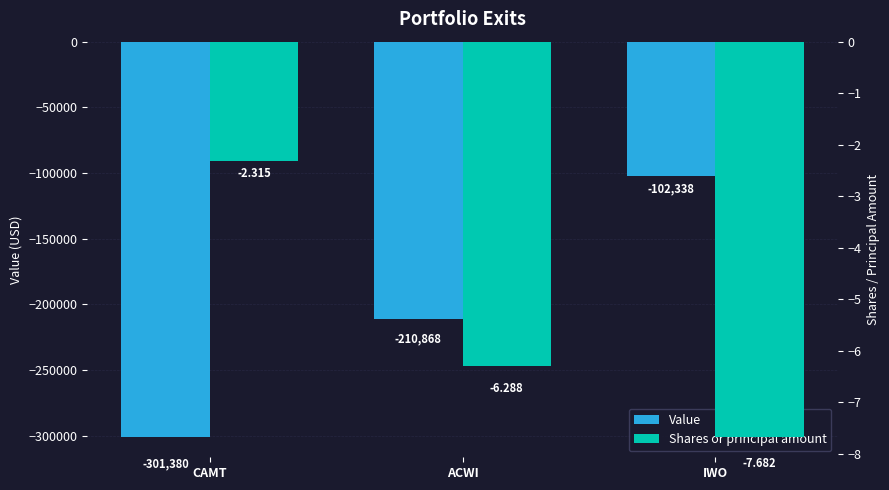

What is the label of the 3rd bar from the right?

CAMT